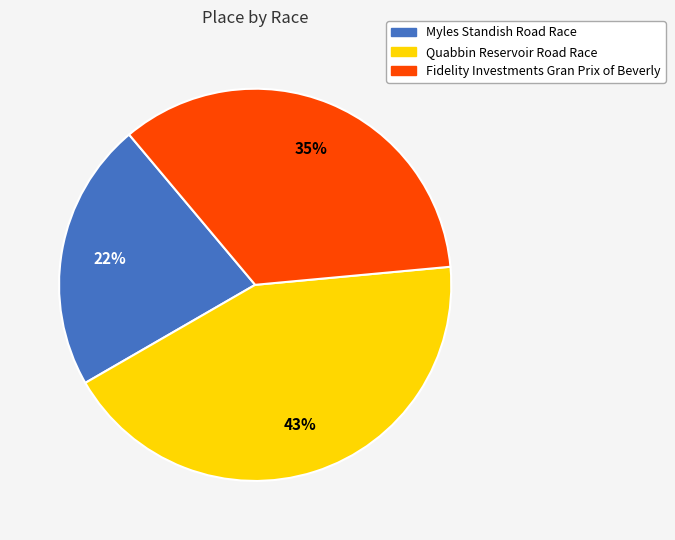

To the nearest percent, what is the difference between the largest and smallest slice percentages?

21%